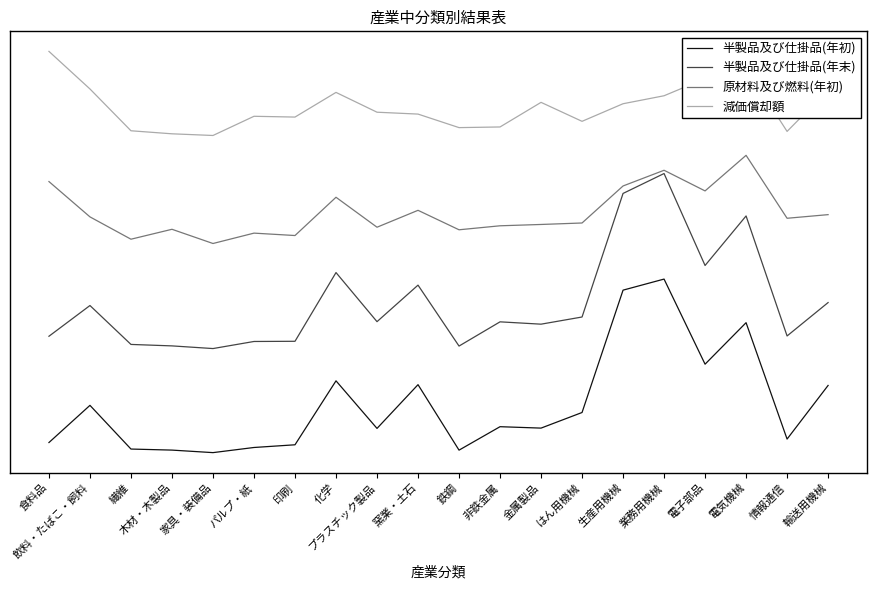

Does the chart display data point markers on the line(s)?

No